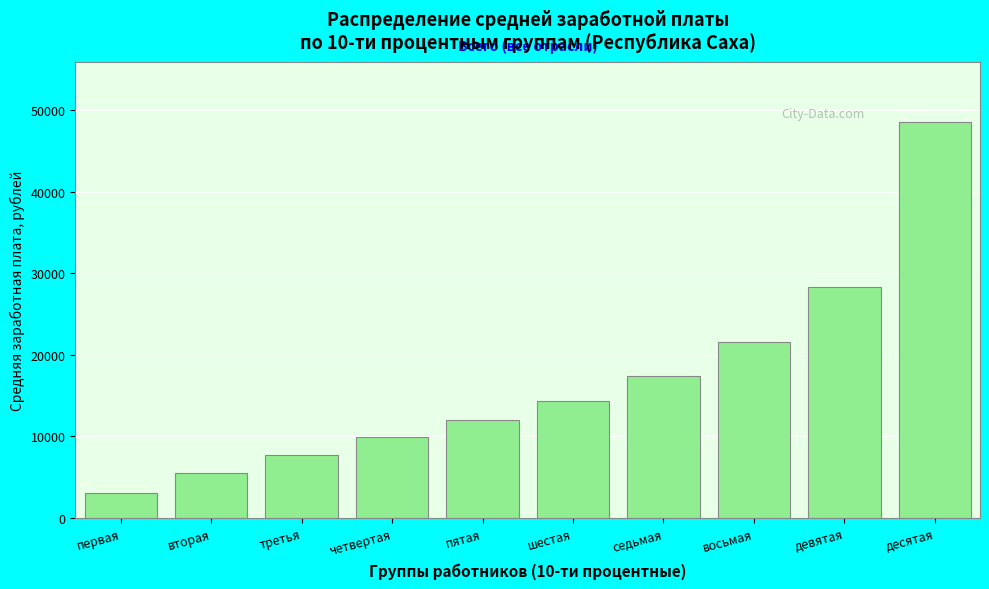

Reading left to right, what are all the values shown in this chart?

первая=3128.1	вторая=5548.4	третья=7736.4	четвертая=9951.3	пятая=11999.8	шестая=14383.1	седьмая=17451.3	восьмая=21599.2	девятая=28328.6	десятая=48576.5